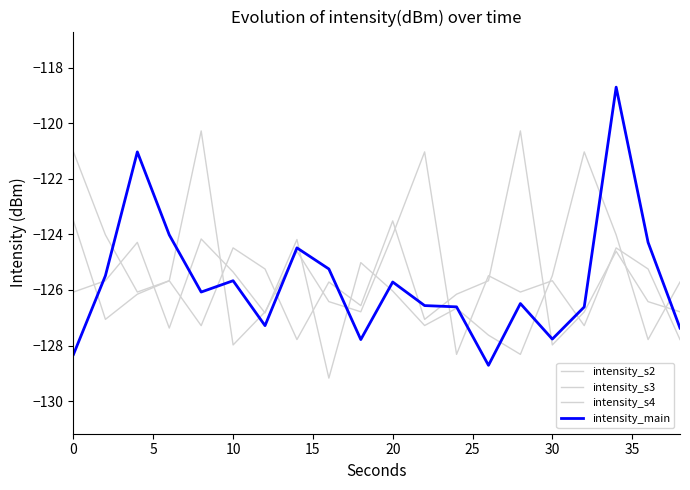

What is the value of the intensity_s4 point at the 20th from the left?

-126.8